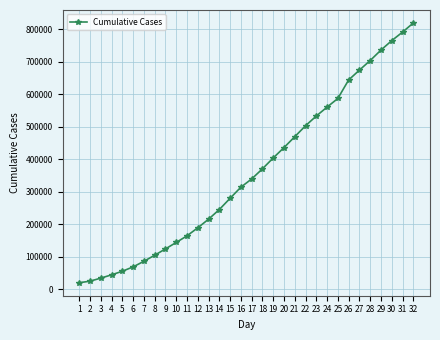

What is the maximum value shown in the chart?

819309